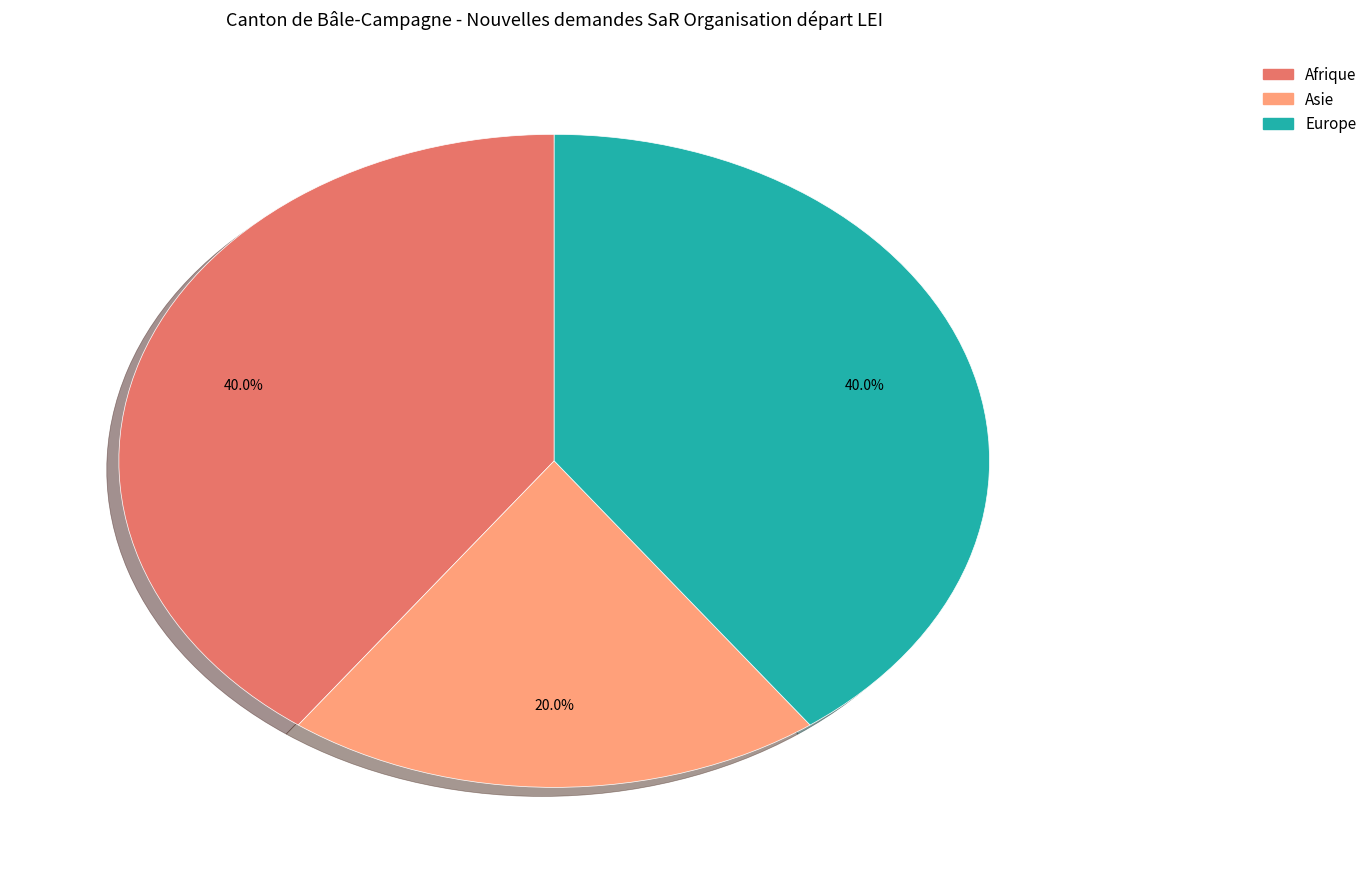

To the nearest percent, what percentage of the pie is Asie?

20%